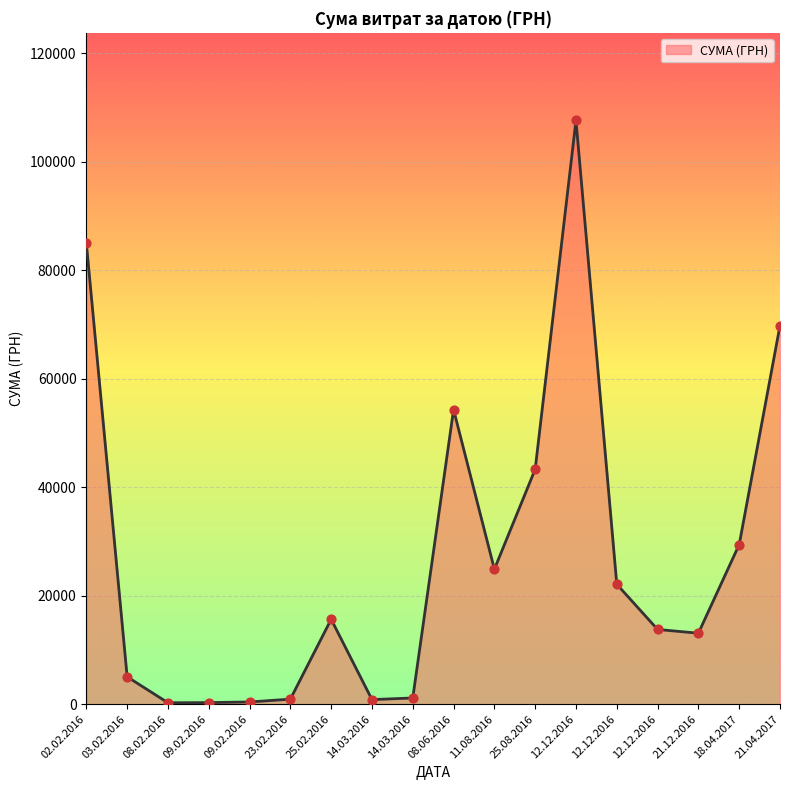

Is this an area chart (filled region under the line)?

Yes